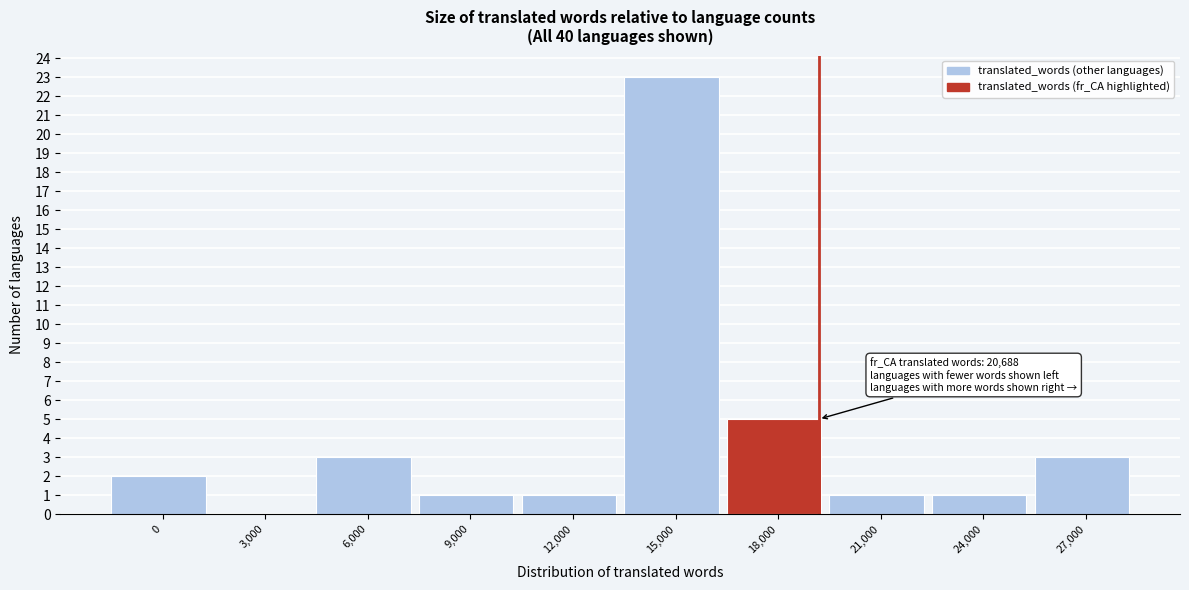

Reading left to right, list all the values displayed in this chart.

0=2	3,000=0	6,000=3	9,000=1	12,000=1	15,000=23	18,000=5	21,000=1	24,000=1	27,000=3